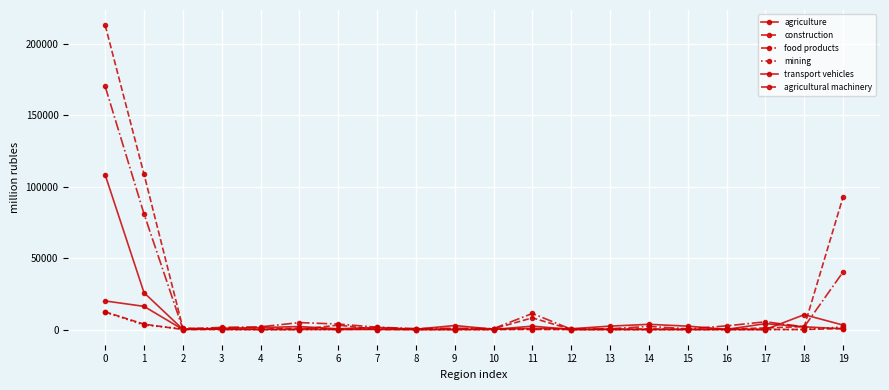

What is the difference between the second highest and minimum values in the construction series?

108720